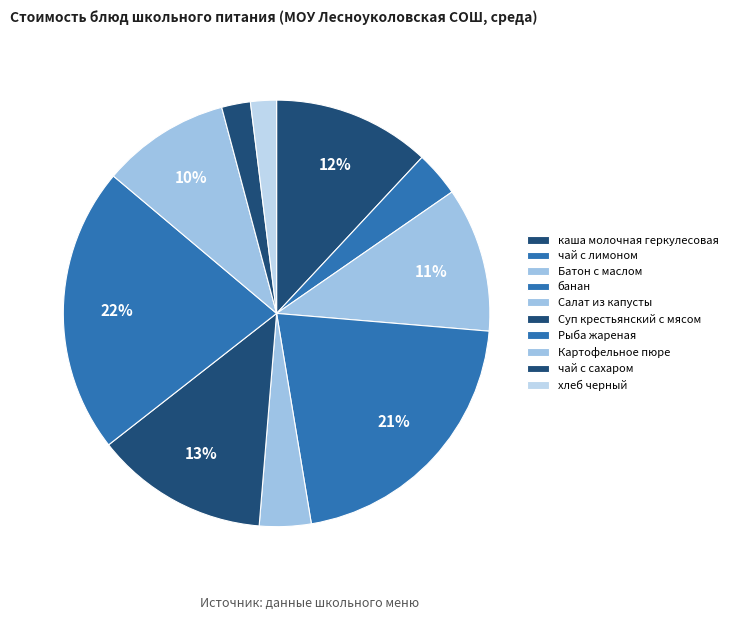

Which slice is the smallest?

хлеб черный